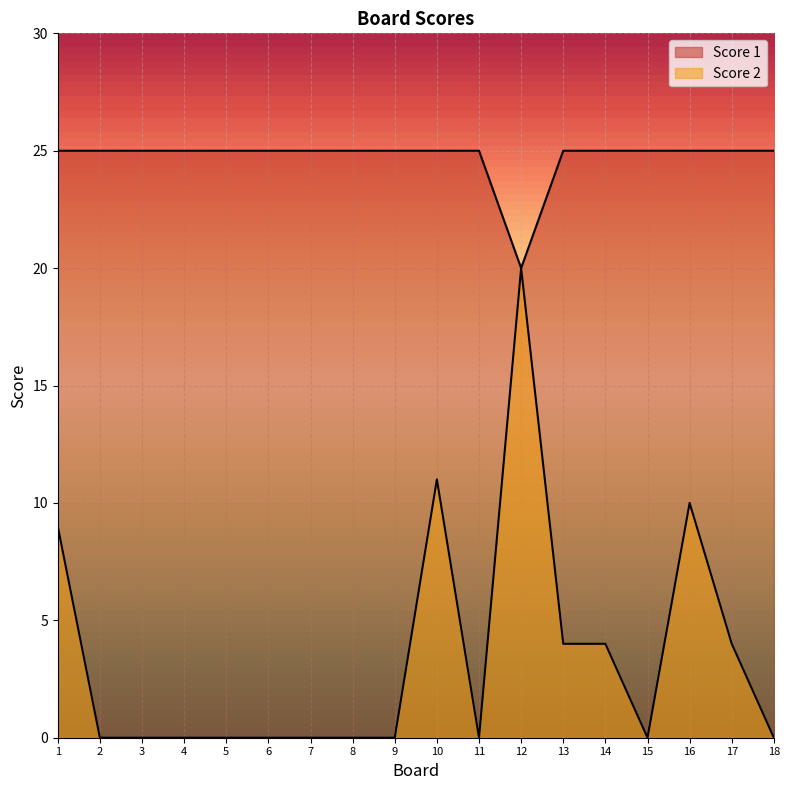

Which category has the lowest value across all series?

2